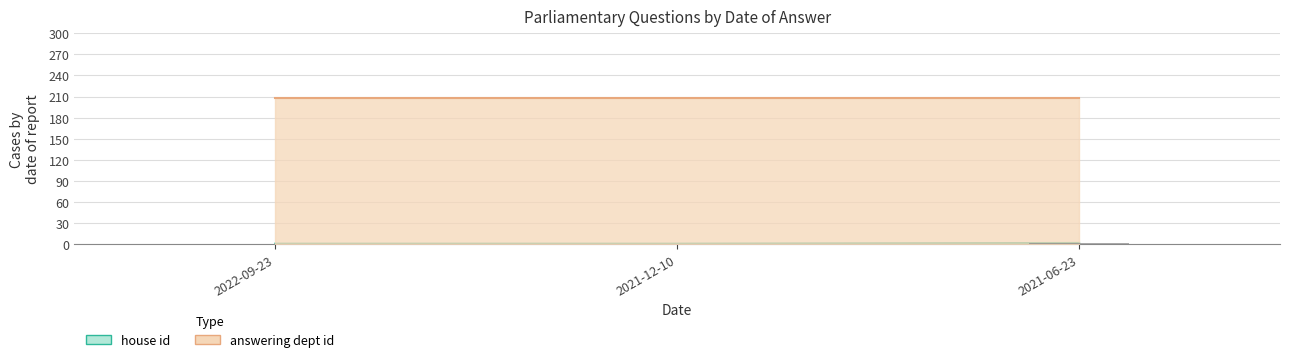

True or false: the data shows 1 at 2022-09-23.

False